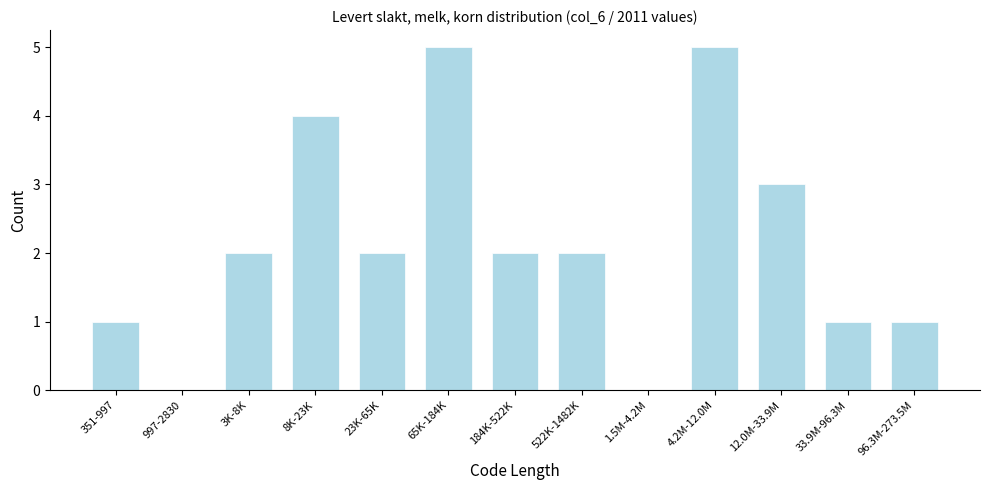

Reading right to left, what are all the values shown in this chart?

96.3M-273.5M=1	33.9M-96.3M=1	12.0M-33.9M=3	4.2M-12.0M=5	1.5M-4.2M=0	522K-1482K=2	184K-522K=2	65K-184K=5	23K-65K=2	8K-23K=4	3K-8K=2	997-2830=0	351-997=1